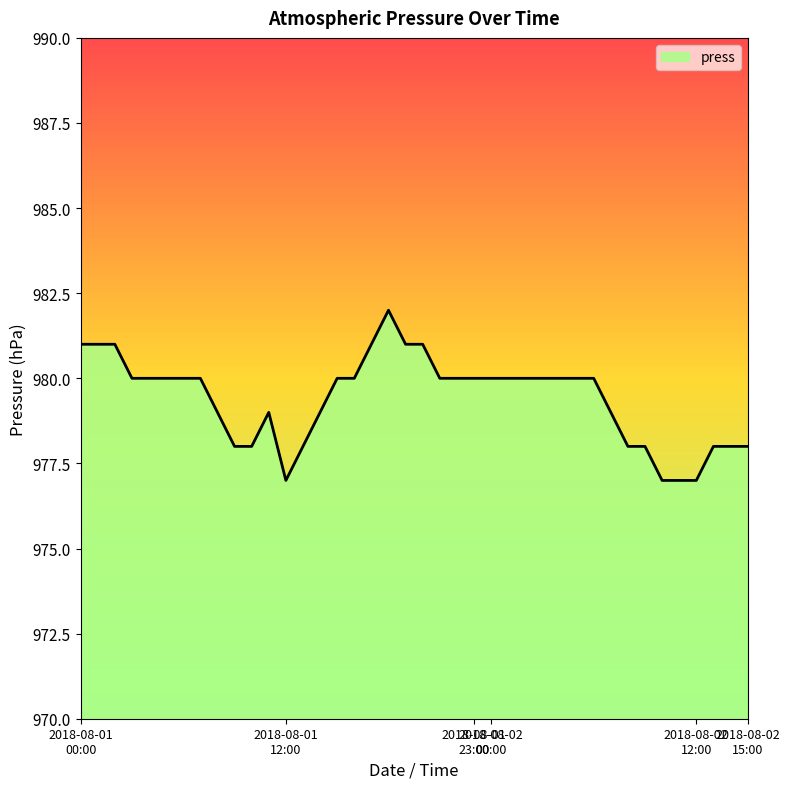

What is the difference between the maximum and minimum values?

5